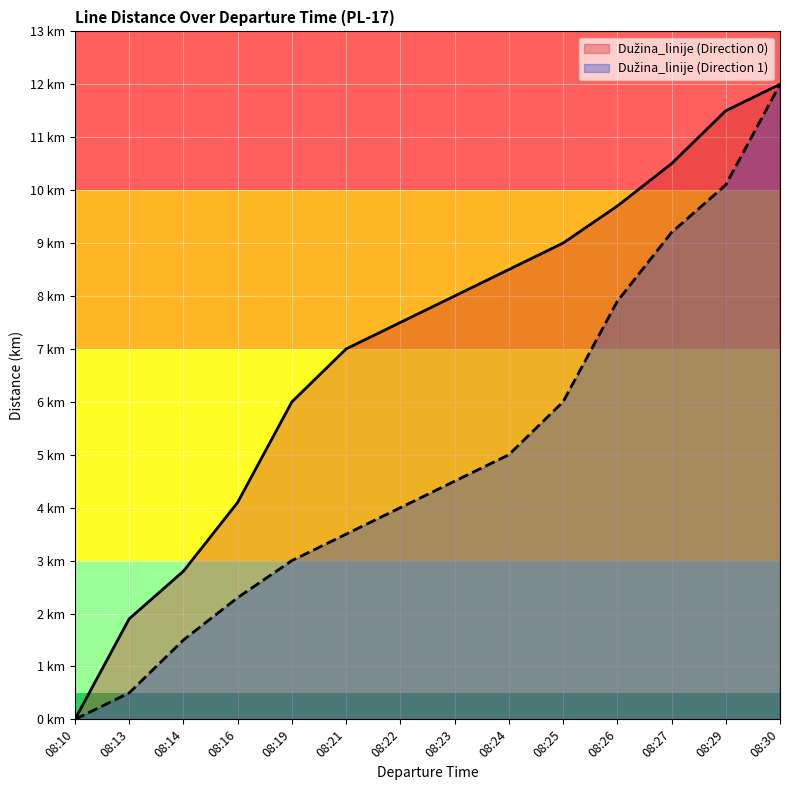

True or false: Dužina_linije (Direction 1) has a value of 1.5 at 08:14.

True